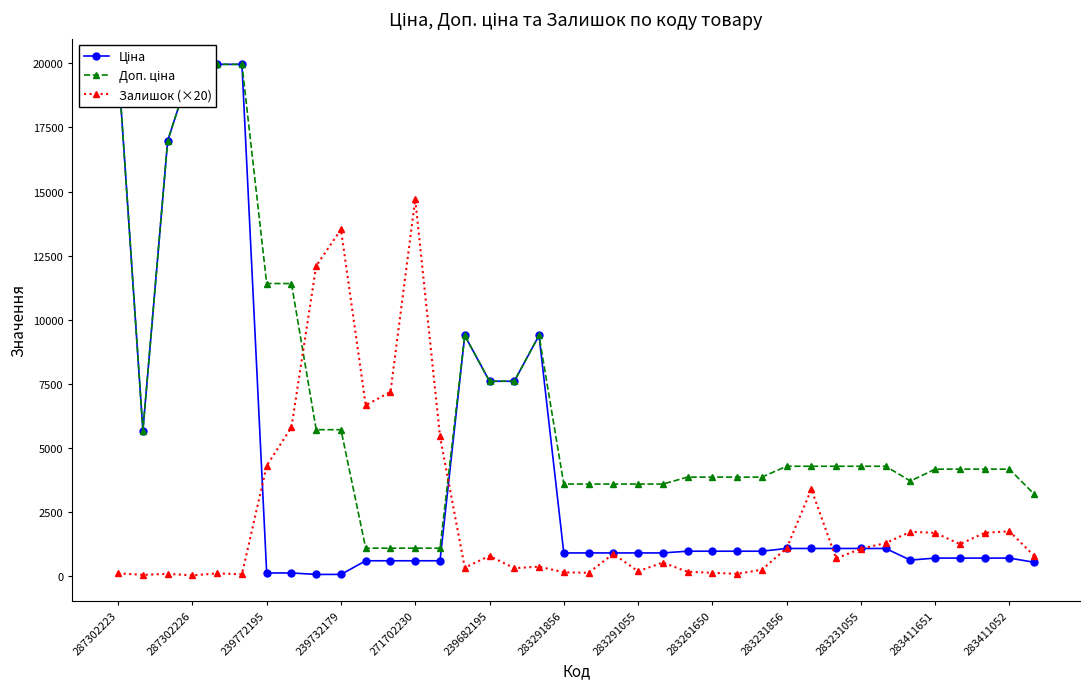

At which category does Залишок (×20) reach its first local valley?

287302226